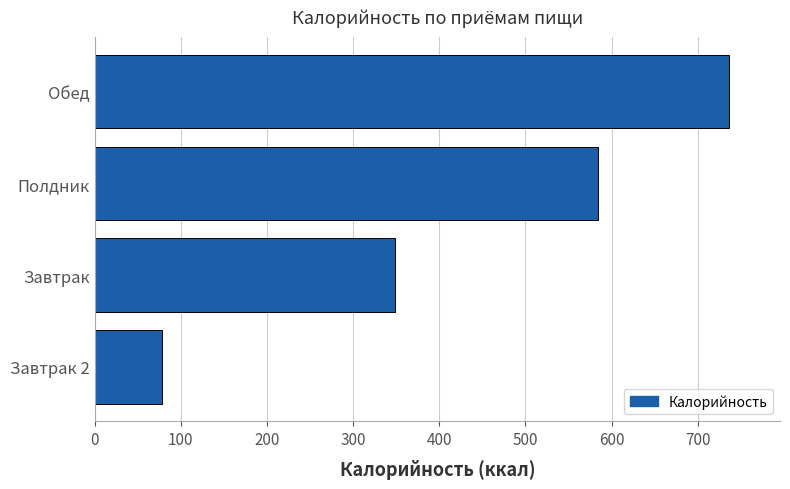

The value at Завтрак 2 is 78.0. True or false?

True